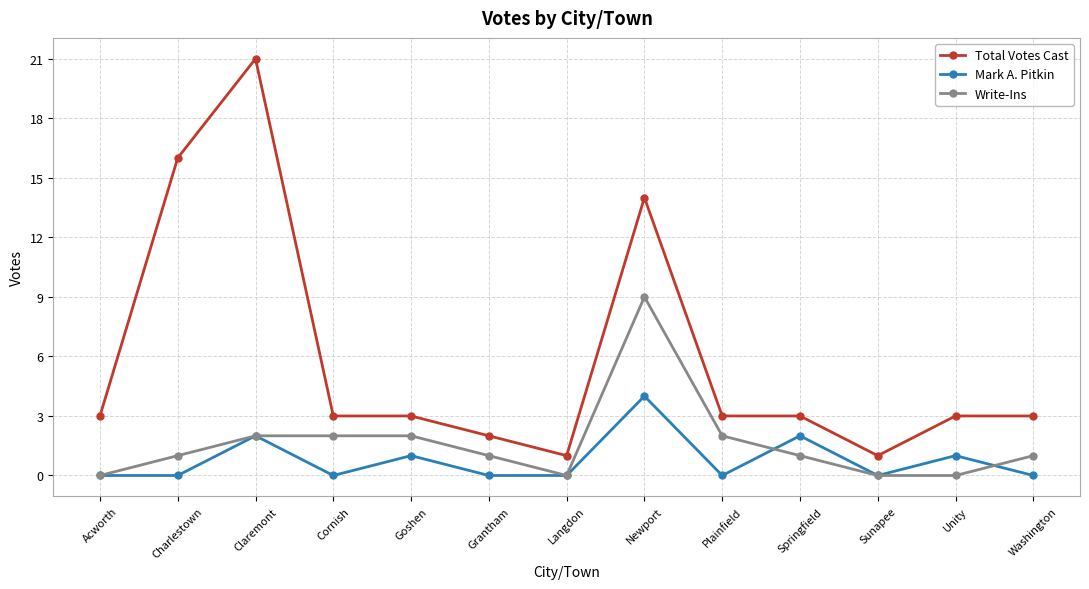

Which series has the largest total across all categories?

Total Votes Cast